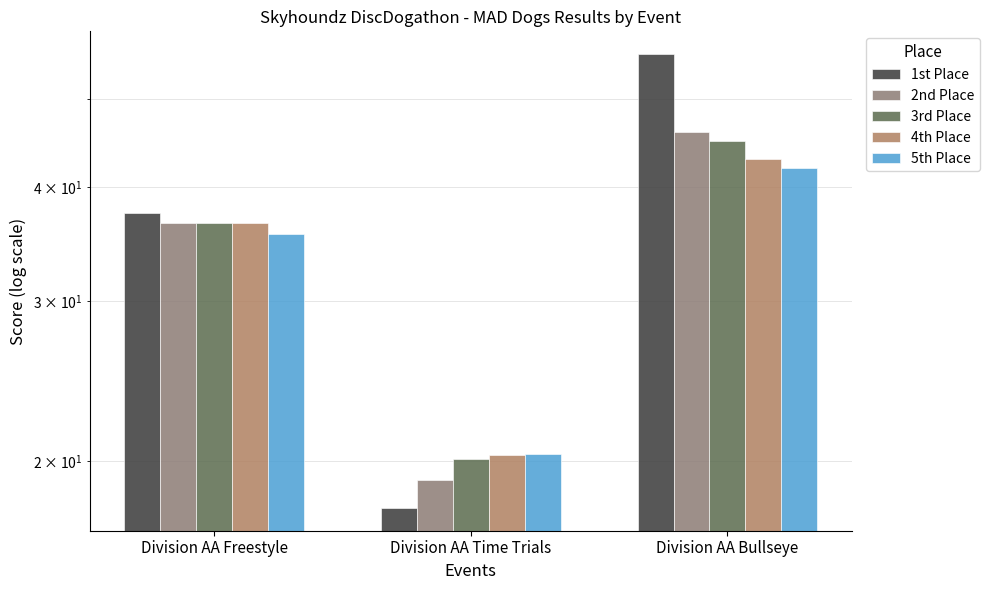

Rank the series by their maximum value, from lowest to highest.

5th Place, 4th Place, 3rd Place, 2nd Place, 1st Place